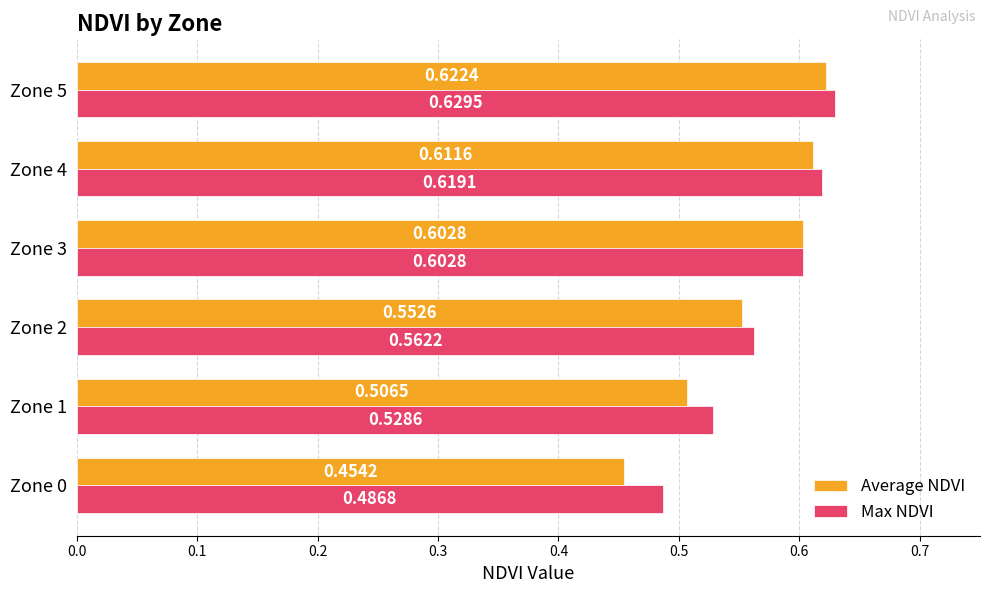

What is the sum of all Max NDVI values?

3.4